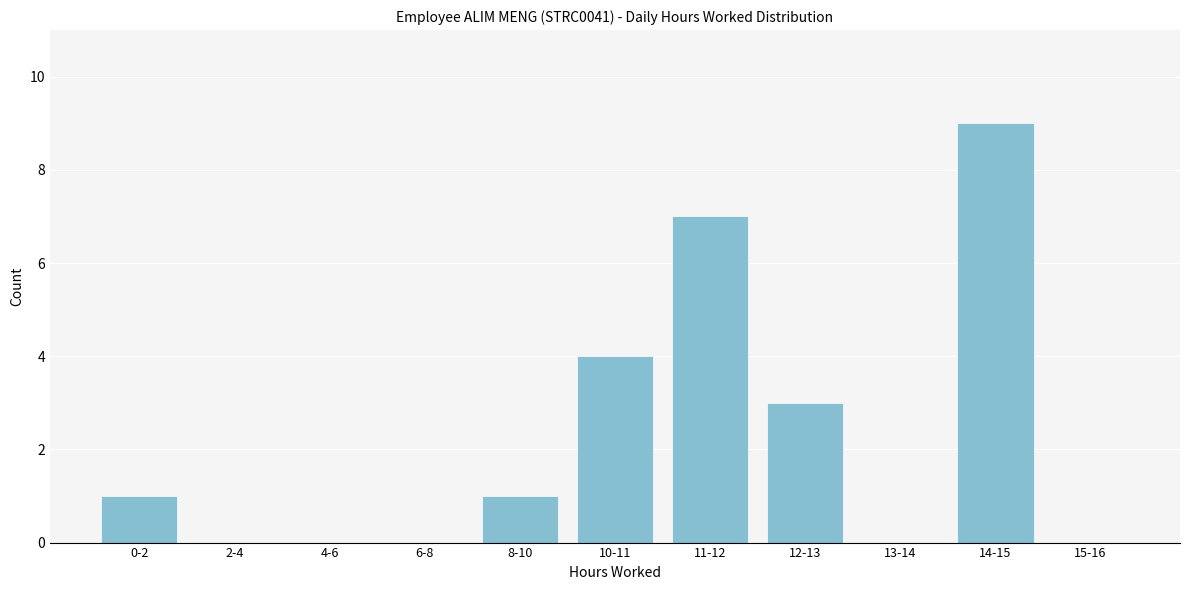

Reading left to right, transcribe all the data shown in this chart.

0-2=1	2-4=0	4-6=0	6-8=0	8-10=1	10-11=4	11-12=7	12-13=3	13-14=0	14-15=9	15-16=0